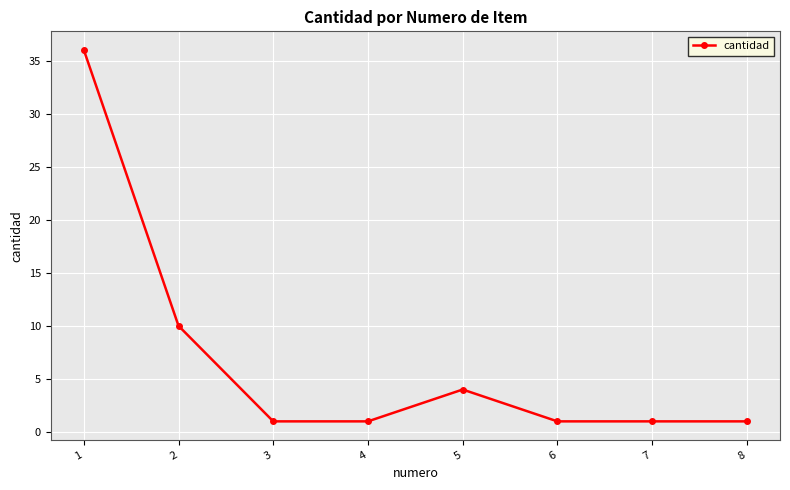

What is the value of the 1st point from the left?

36